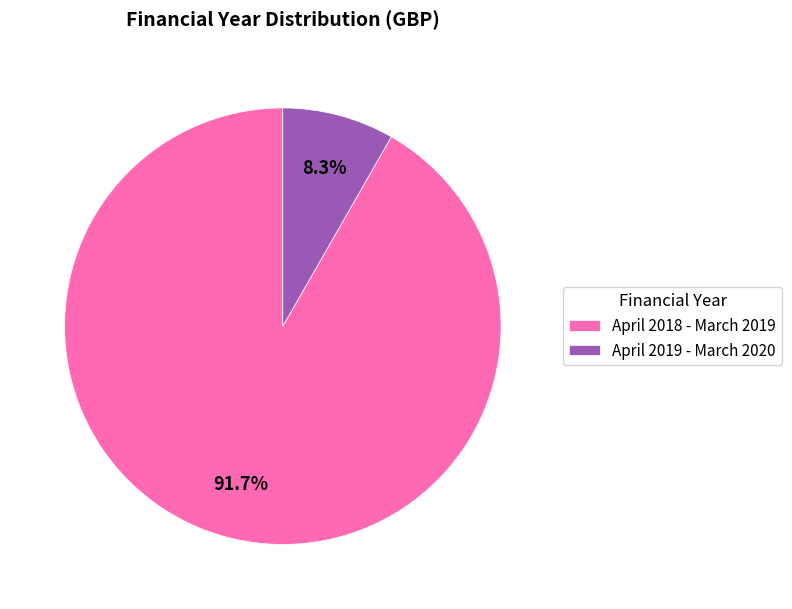

True or false: April 2019 - March 2020 accounts for 8% of the total.

True